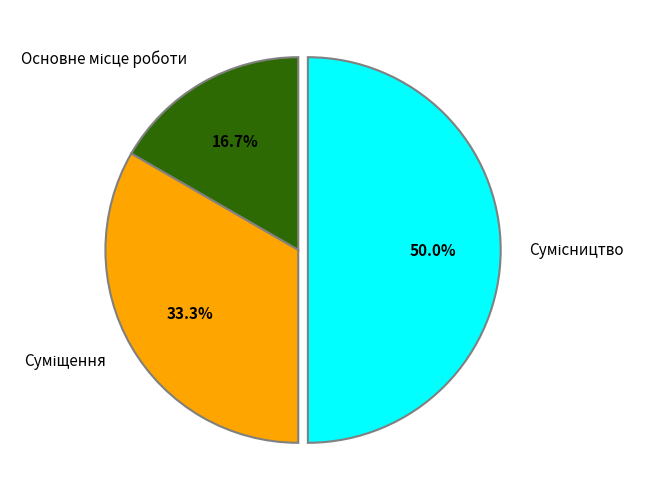

What is the ratio of the value at Основне місце роботи to the value at Сумісництво?

0.3